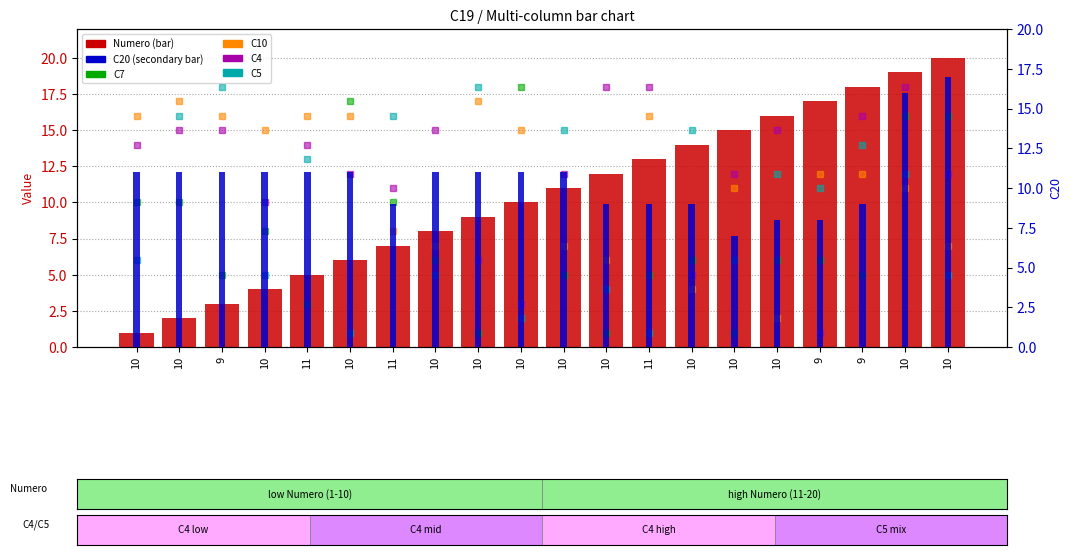

What is the sum of the C4 values at 11 and 10?

21